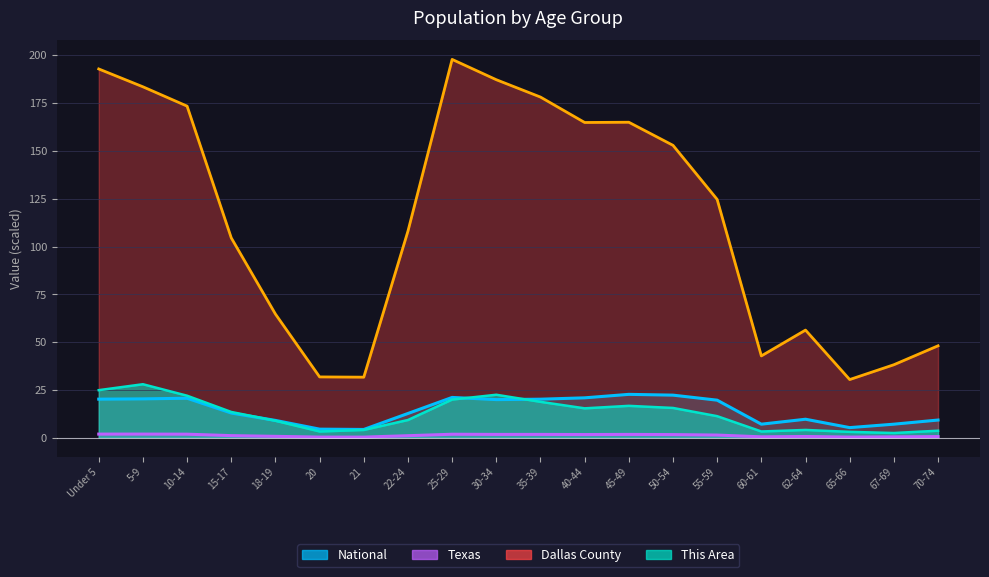

What position from the right is 62-64?

4